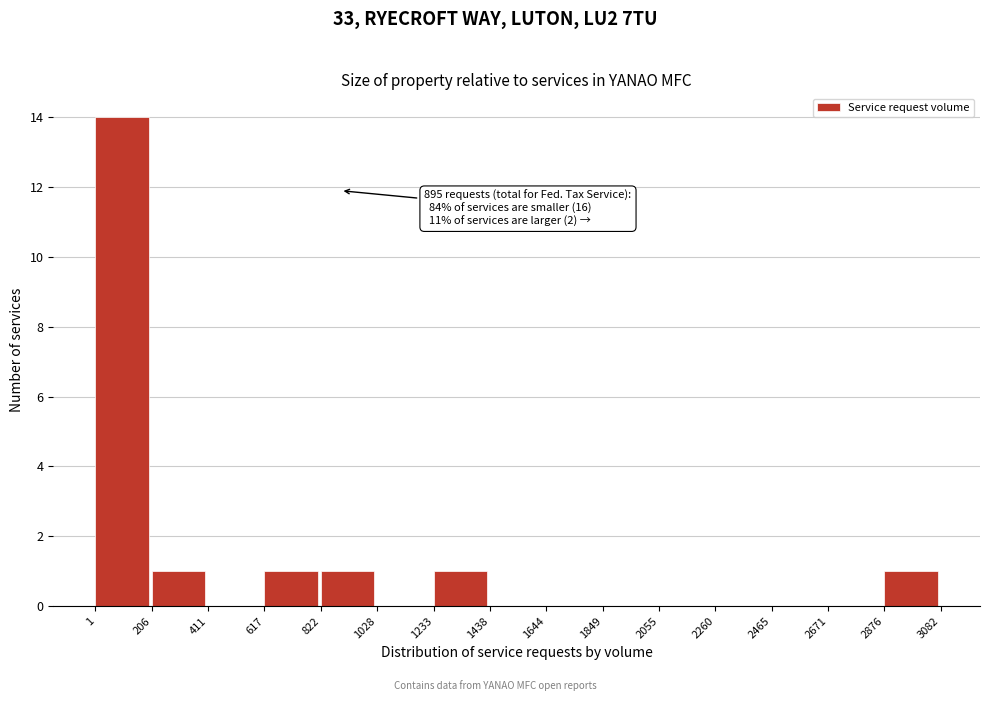

Over which range of the x-axis is the bar tallest?

1 to 206